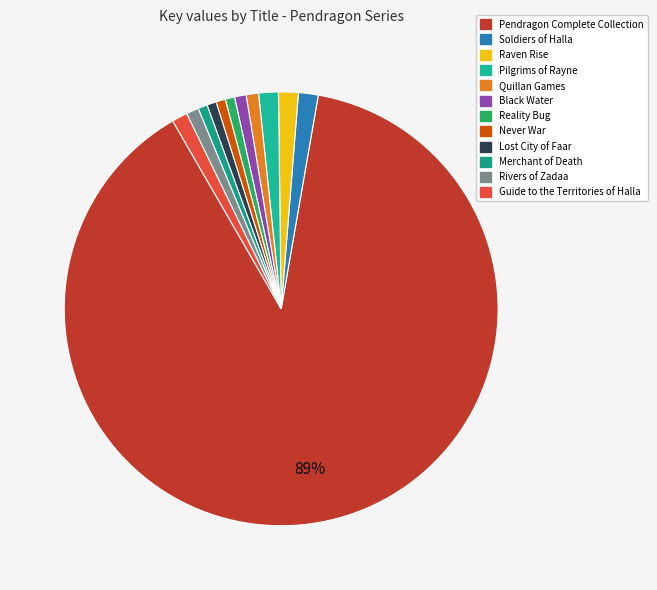

What is the ratio of the value at Never War to the value at Rivers of Zadaa?

0.8